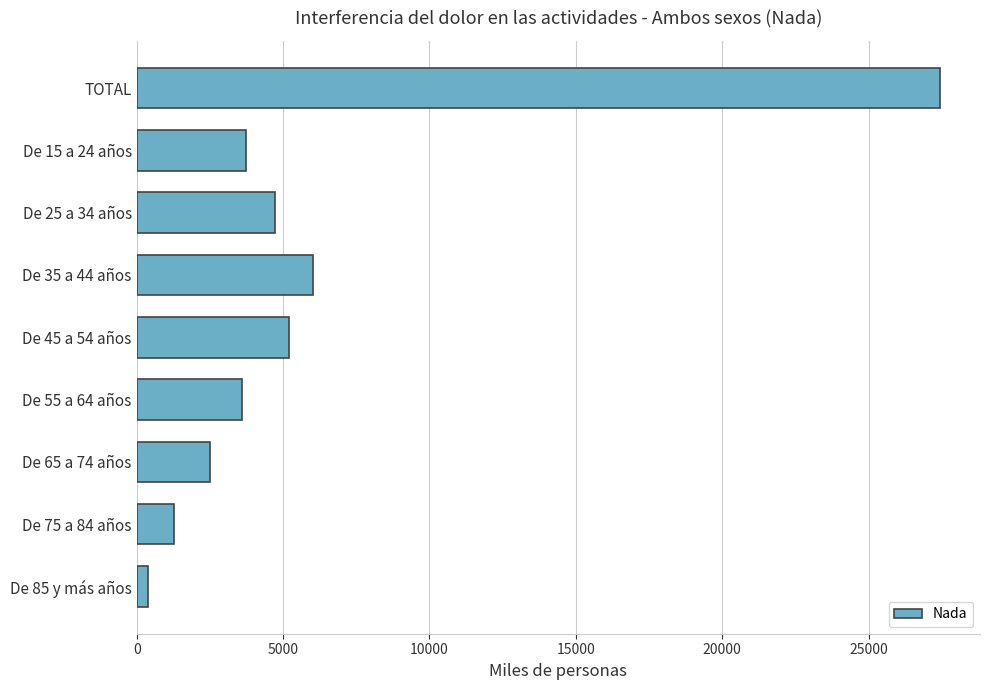

Is it true that the value at De 65 a 74 años is 2493.6?

True